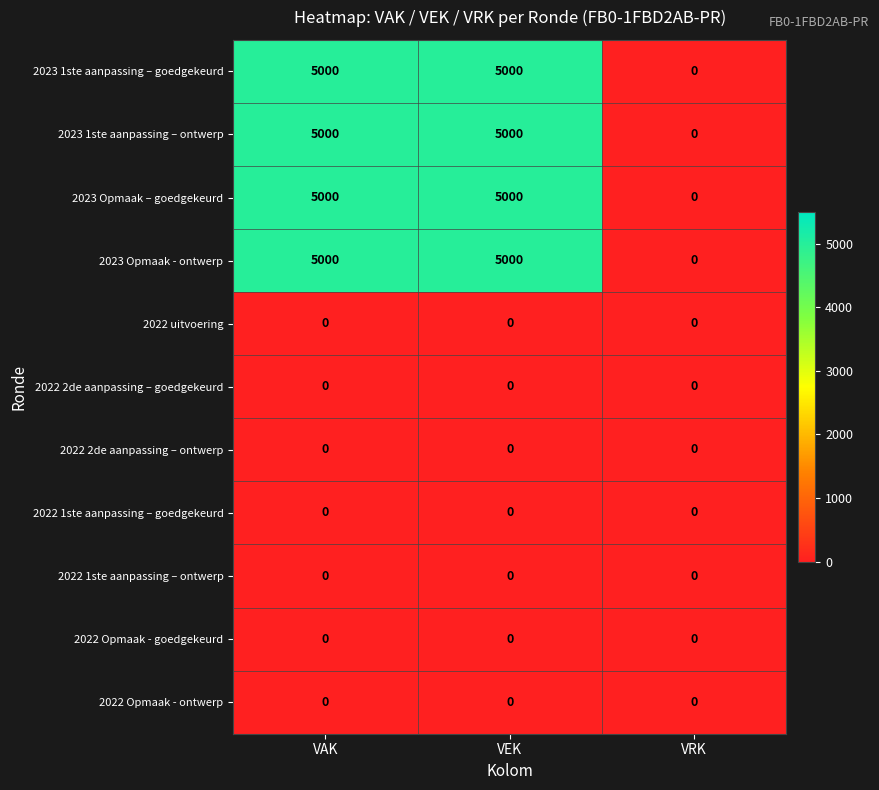

What is the sum of the 2023 Opmaak – goedgekeurd values at VAK and VRK?

5000